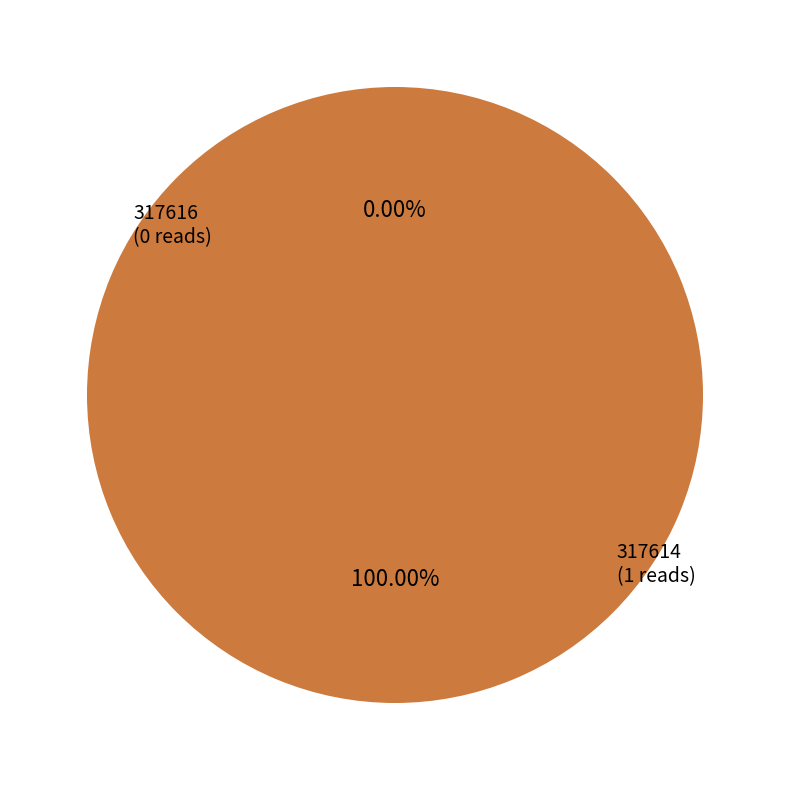

What is the largest slice in the pie chart?

317614